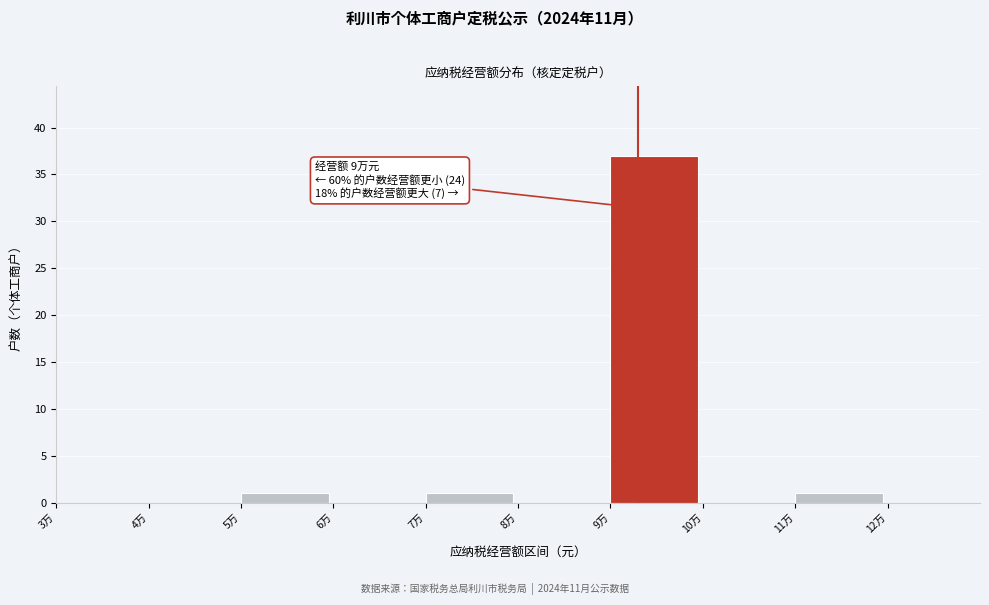

Reading right to left, what are all the values shown in this chart?

12万=0	11万=1	10万=0	9万=37	8万=0	7万=1	6万=0	5万=1	4万=0	3万=0